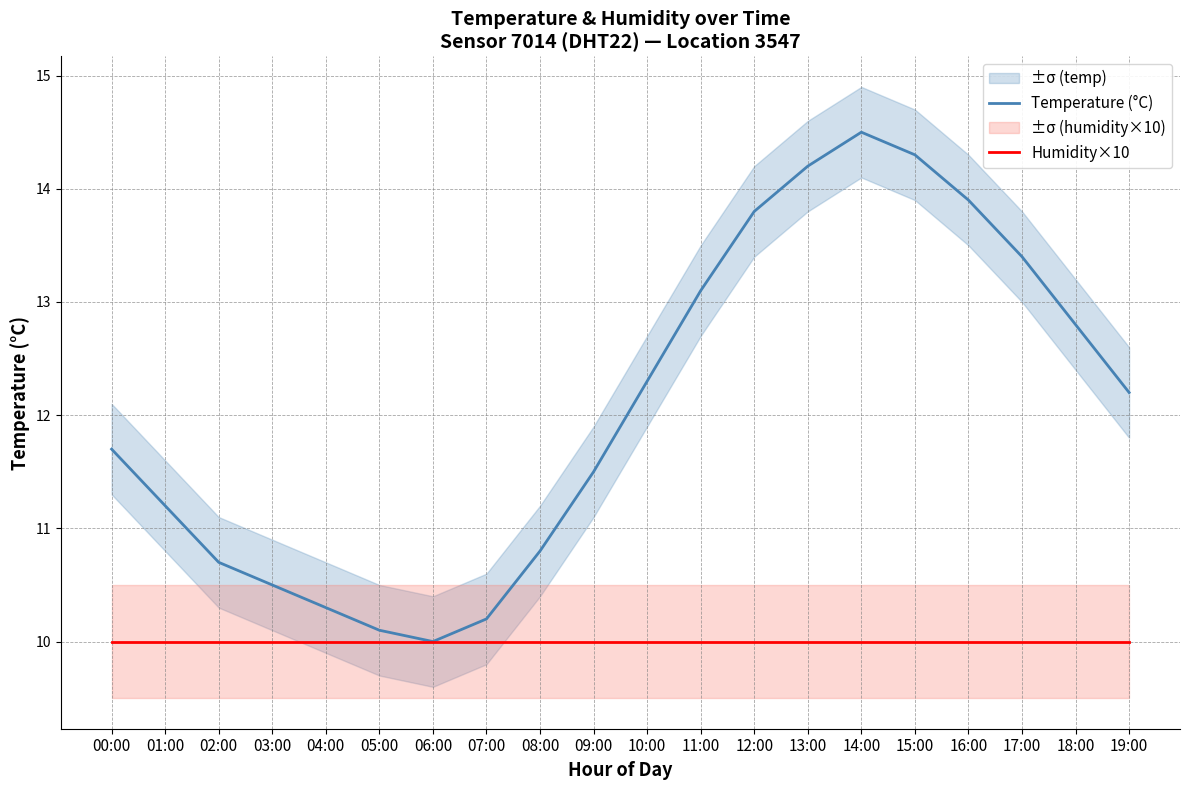

Reading left to right, what are all the values shown in this chart?

Temperature (°C): 00:00=11.7	01:00=11.2	02:00=10.7	03:00=10.5	04:00=10.3	05:00=10.1	06:00=10.0	07:00=10.2	08:00=10.8	09:00=11.5	10:00=12.3	11:00=13.1	12:00=13.8	13:00=14.2	14:00=14.5	15:00=14.3	16:00=13.9	17:00=13.4	18:00=12.8	19:00=12.2
Humidity×10: 00:00=10.0	01:00=10.0	02:00=10.0	03:00=10.0	04:00=10.0	05:00=10.0	06:00=10.0	07:00=10.0	08:00=10.0	09:00=10.0	10:00=10.0	11:00=10.0	12:00=10.0	13:00=10.0	14:00=10.0	15:00=10.0	16:00=10.0	17:00=10.0	18:00=10.0	19:00=10.0